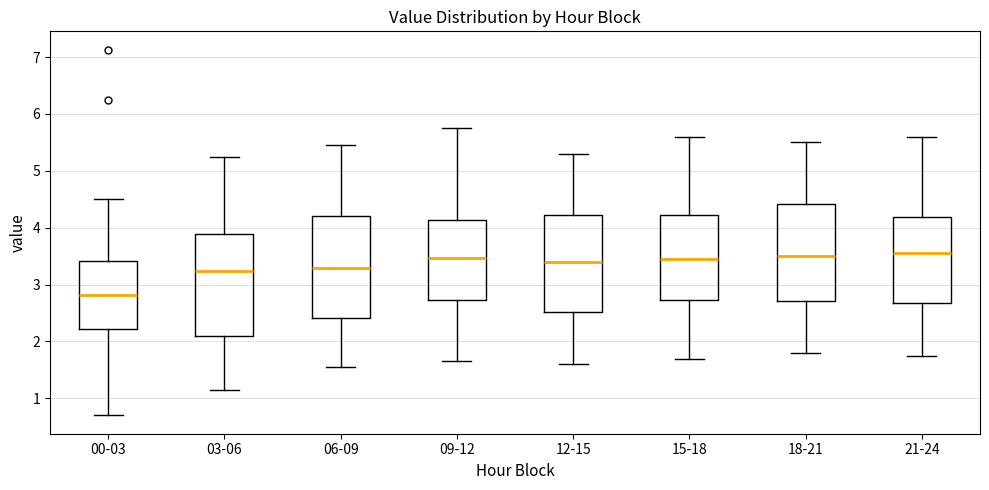

Reading left to right, transcribe this box plot: for each box, give where its median line is, the range the box spans, and where its two whiskers end, as read against the y-axis. The values are not printed on the chart, so give them approximately, as read against the axis.

00-03: median 2.8, box 2.2 to 3.4, whiskers 0.7 to 4.5
03-06: median 3.2, box 2.1 to 3.9, whiskers 1.2 to 5.3
06-09: median 3.3, box 2.4 to 4.2, whiskers 1.6 to 5.5
09-12: median 3.5, box 2.7 to 4.1, whiskers 1.7 to 5.8
12-15: median 3.4, box 2.5 to 4.2, whiskers 1.6 to 5.3
15-18: median 3.5, box 2.7 to 4.2, whiskers 1.7 to 5.6
18-21: median 3.5, box 2.7 to 4.4, whiskers 1.8 to 5.5
21-24: median 3.6, box 2.7 to 4.2, whiskers 1.8 to 5.6